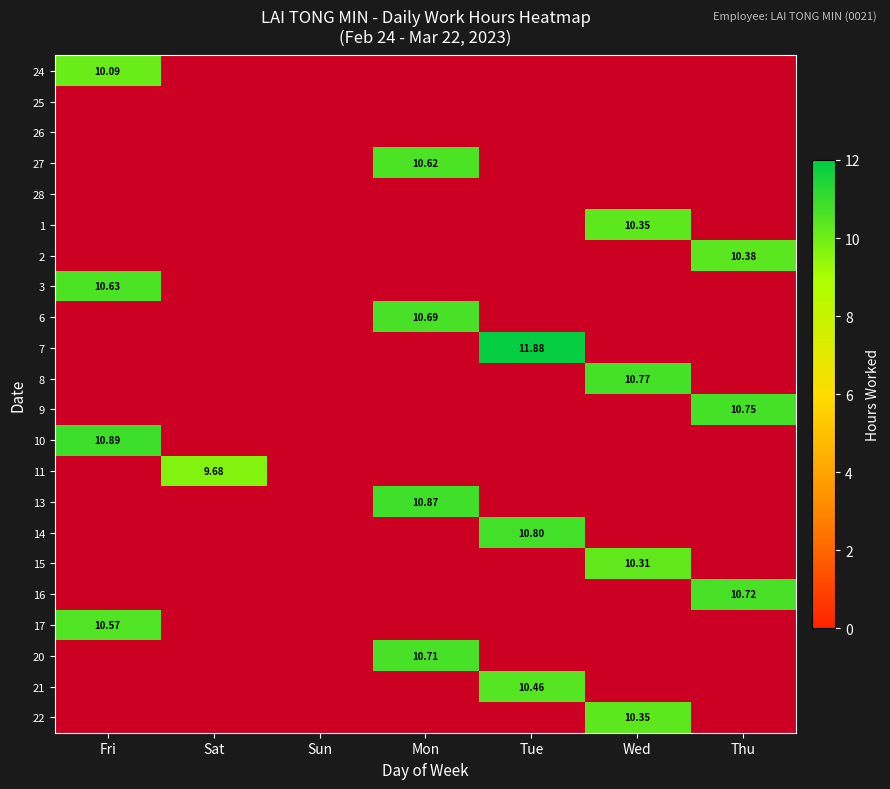

Is it true that 15 equals 0.0 at Fri?

True